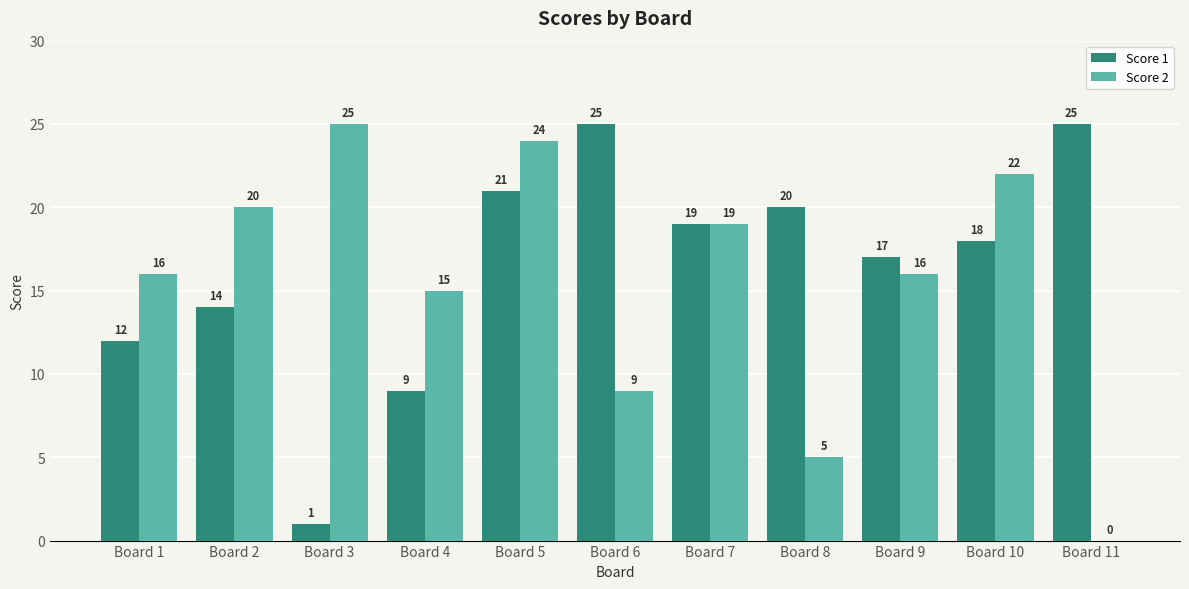

Which series has the largest total across all categories?

Score 1